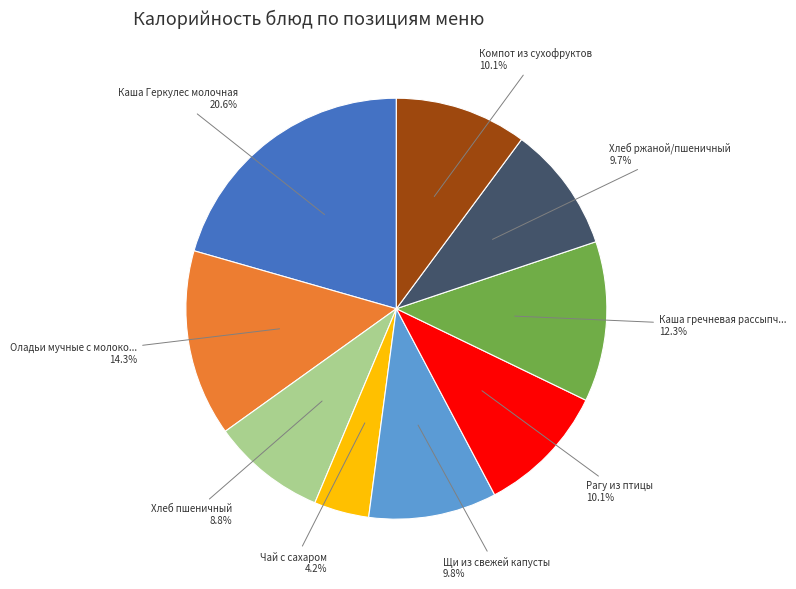

Does any single category account for the majority?

No